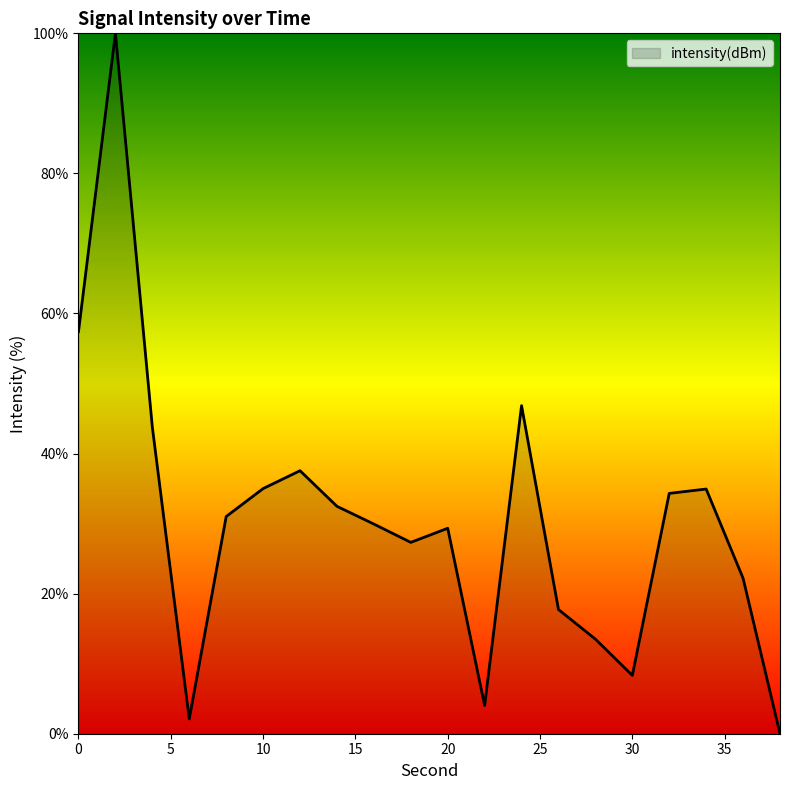

What is the maximum value shown in the chart?

100.0